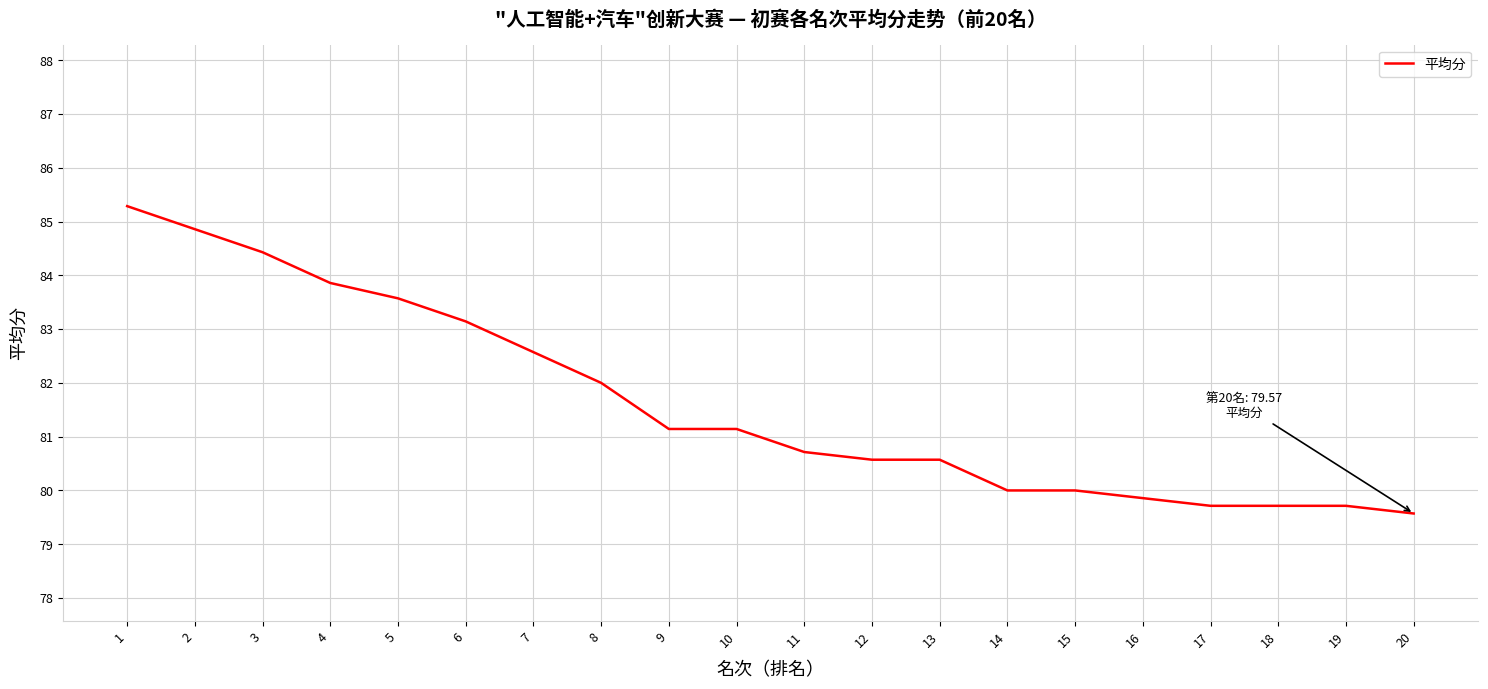

What is the smallest value displayed?

79.6